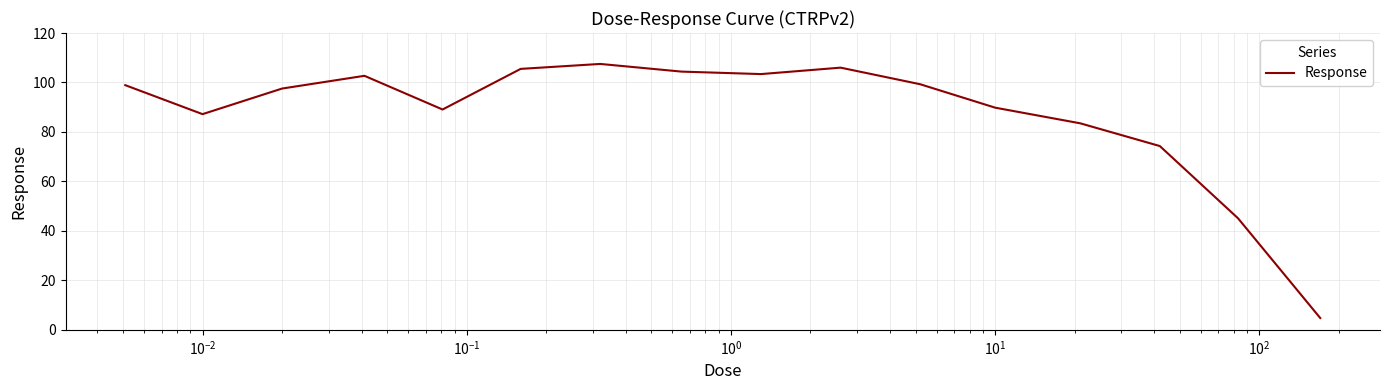

What is the difference between the maximum and minimum values?

102.7